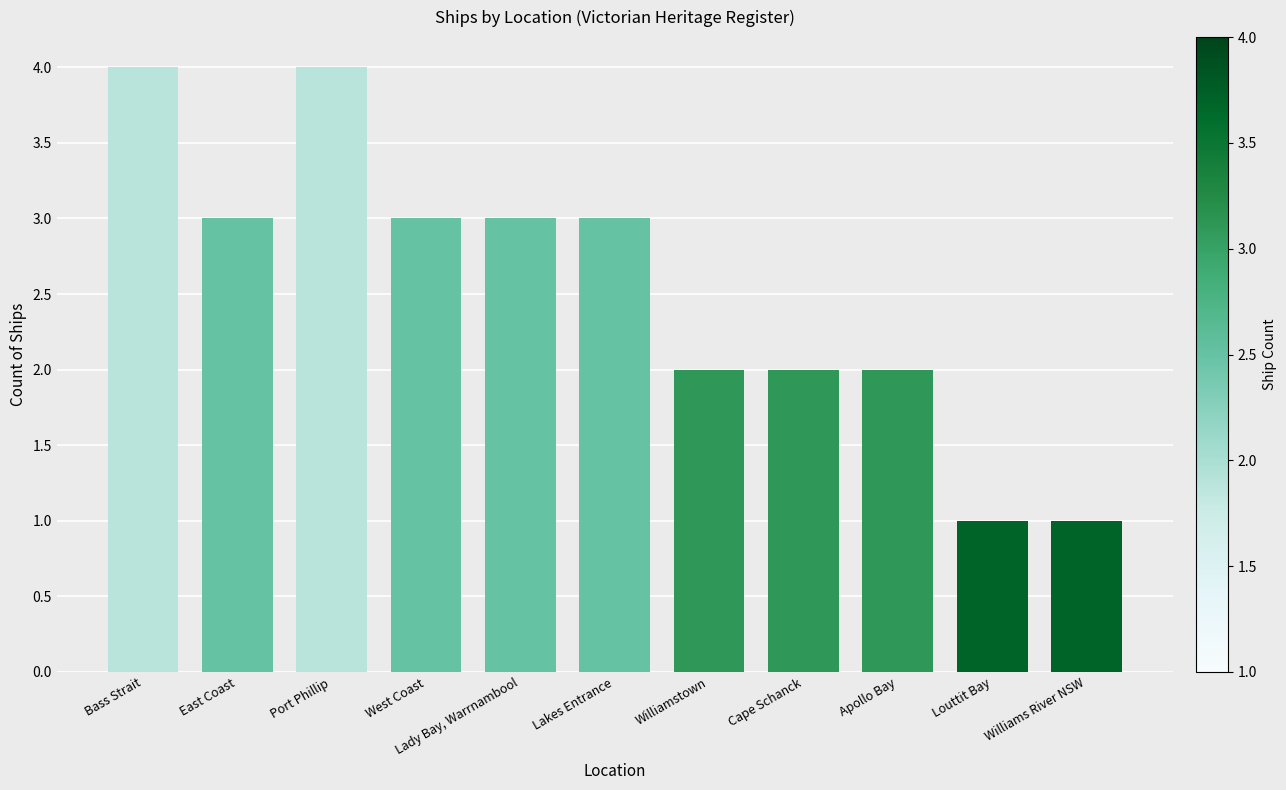

Reading left to right, transcribe all the data shown in this chart.

4	3	4	3	3	3	2	2	2	1	1